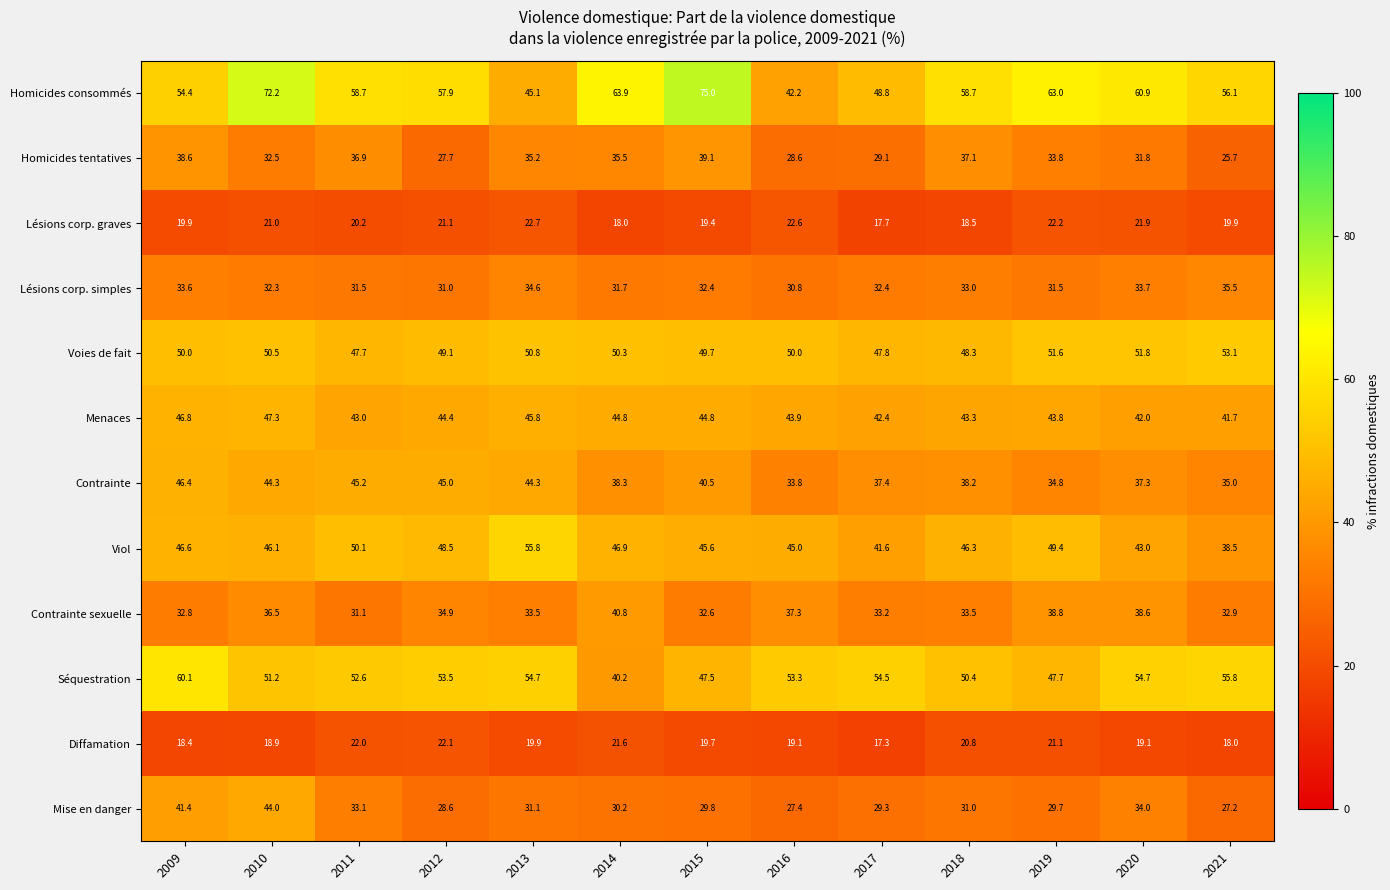

What is the total value across all series at 2021?

439.4